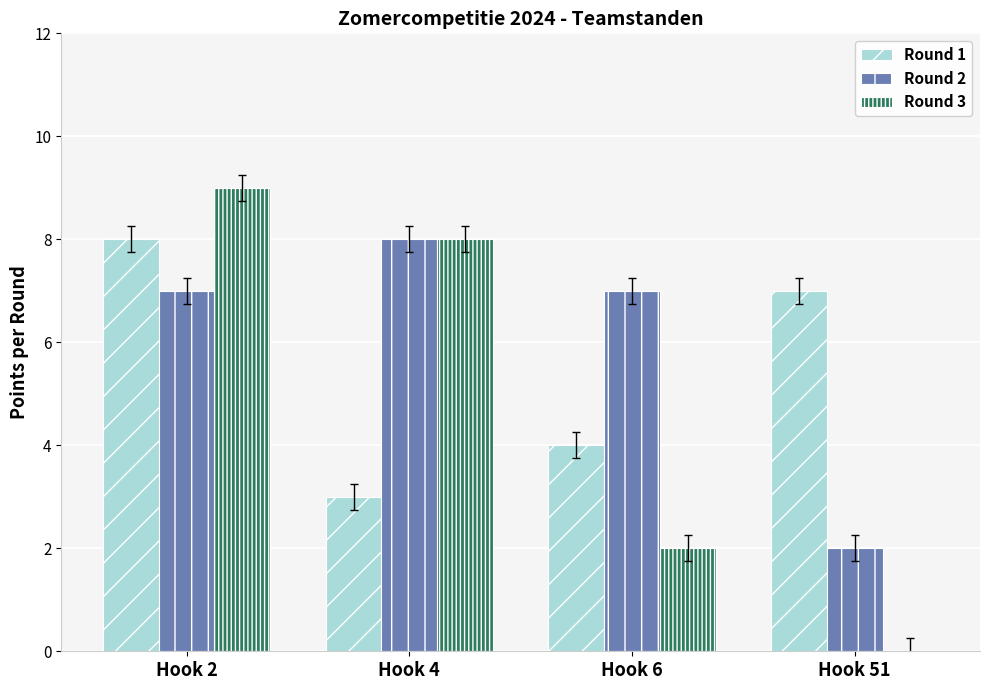

Which series changed the most between Hook 4 and Hook 51?

Round 3